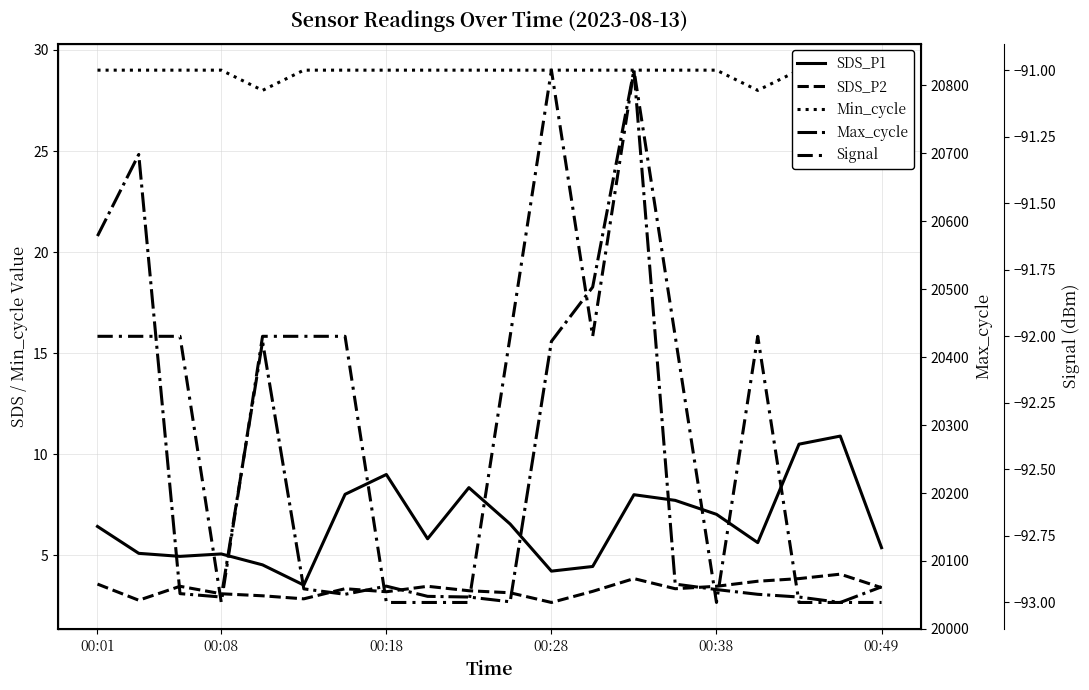

Which series has the largest total across all categories?

Max_cycle